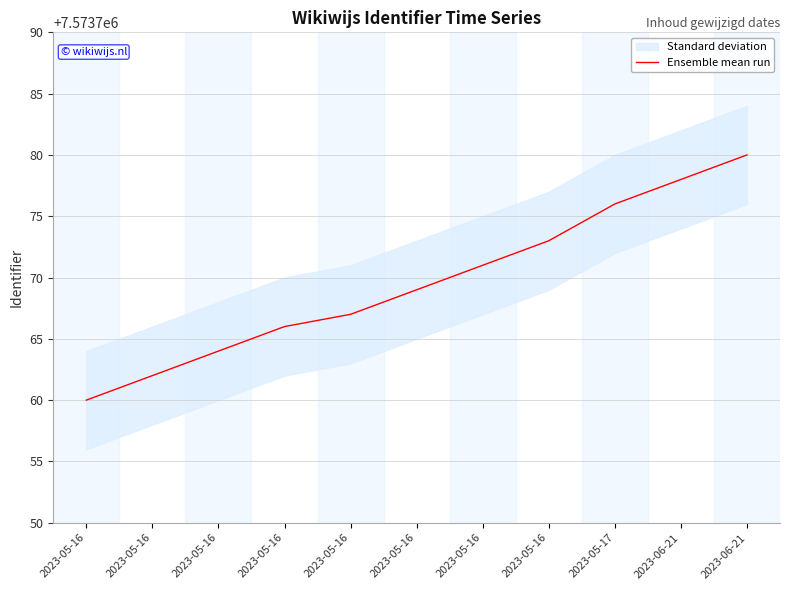

How many lines are shown in the chart?

1